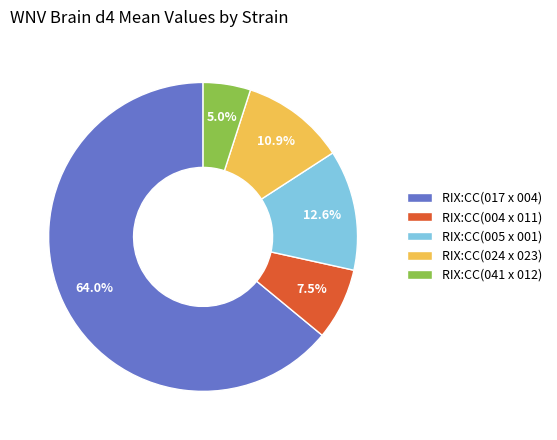

How much of the chart is everything except RIX:CC(041 x 012)?

95.0%